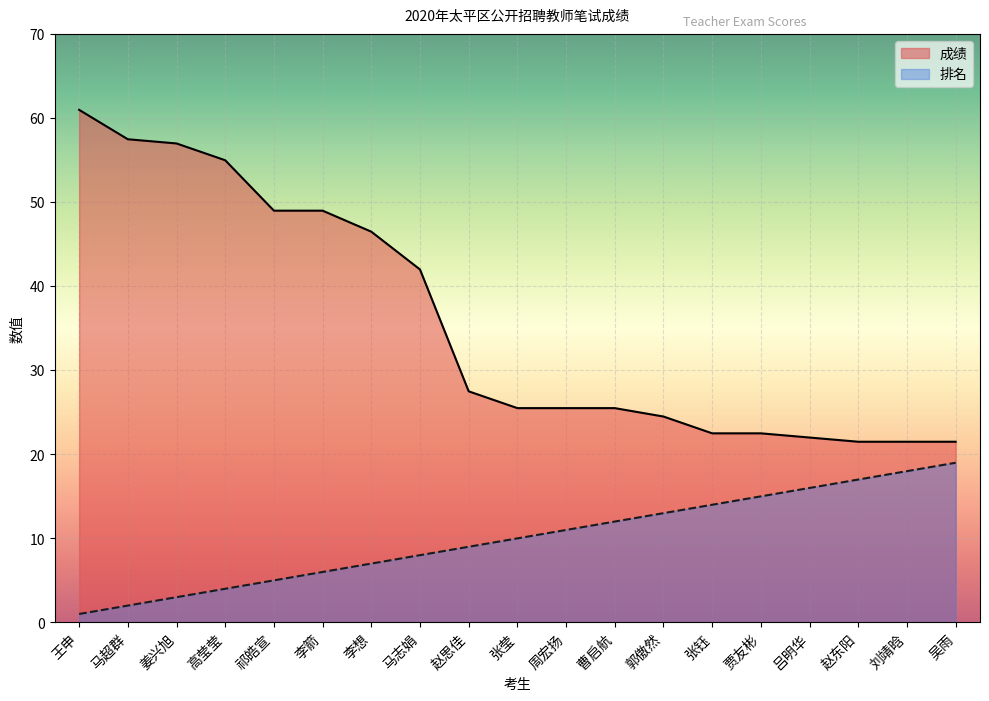

What is the minimum value for 排名?

1.0